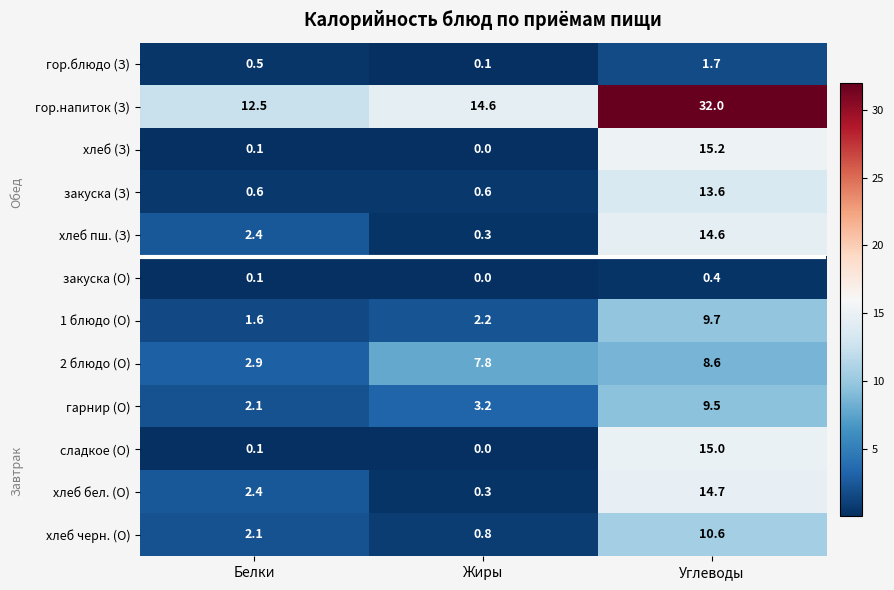

Between Белки and Жиры, which series saw the biggest shift?

2 блюдо (О)